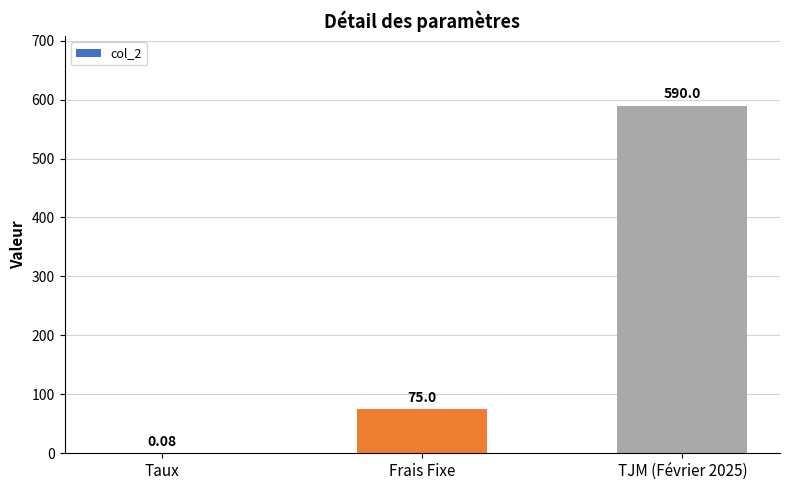

Which category has the highest value across all series?

TJM (Février 2025)